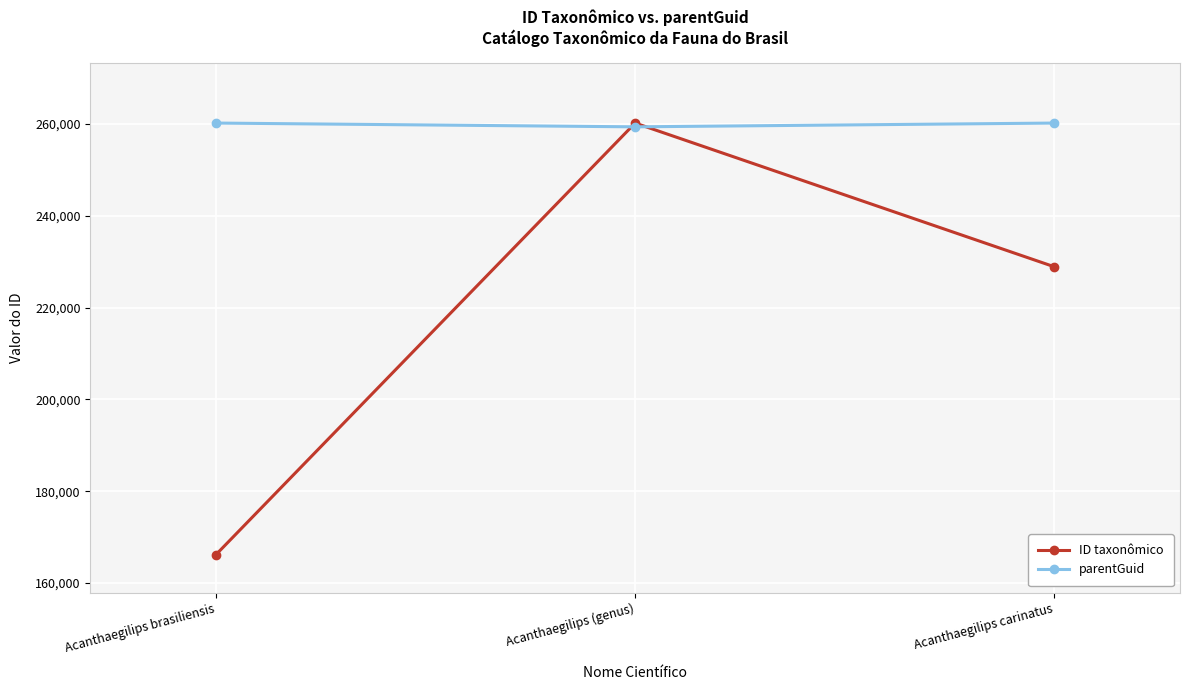

List the series in order of their overall mean, lowest first.

ID taxonômico, parentGuid